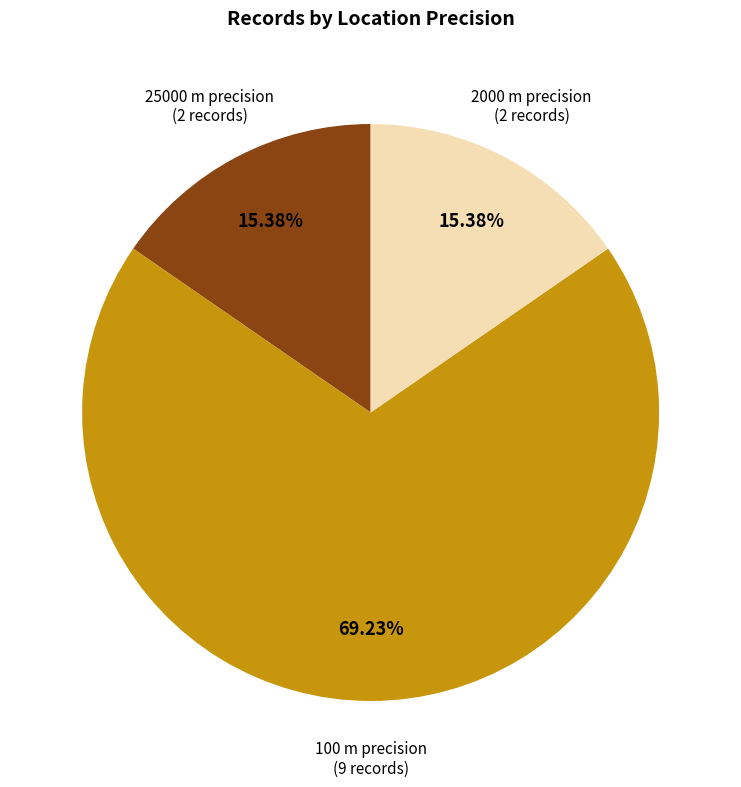

Which slice represents more than half of the pie?

100 m precision (9 records)